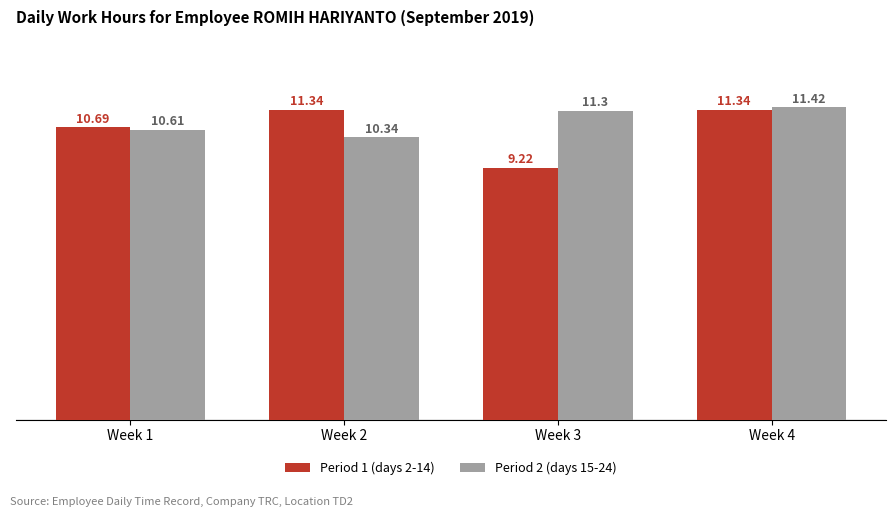

What is the difference between the maximum and minimum values in the Period 2 (days 15-24) series?

1.1